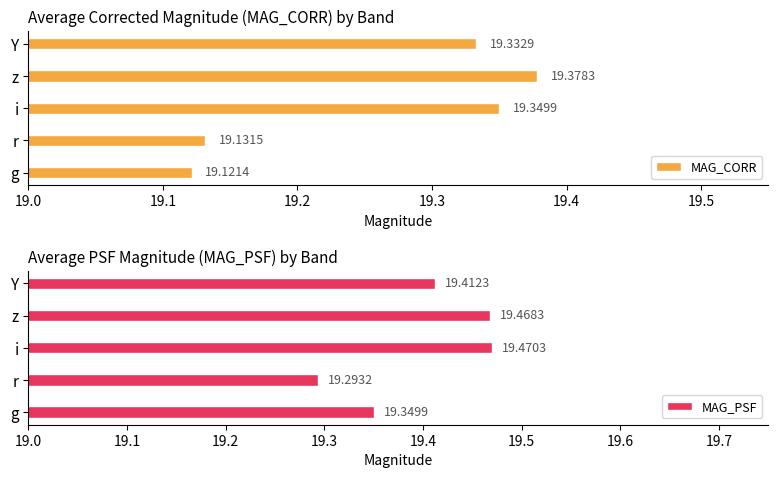

Which category has the lowest value in the MAG_CORR series?

g